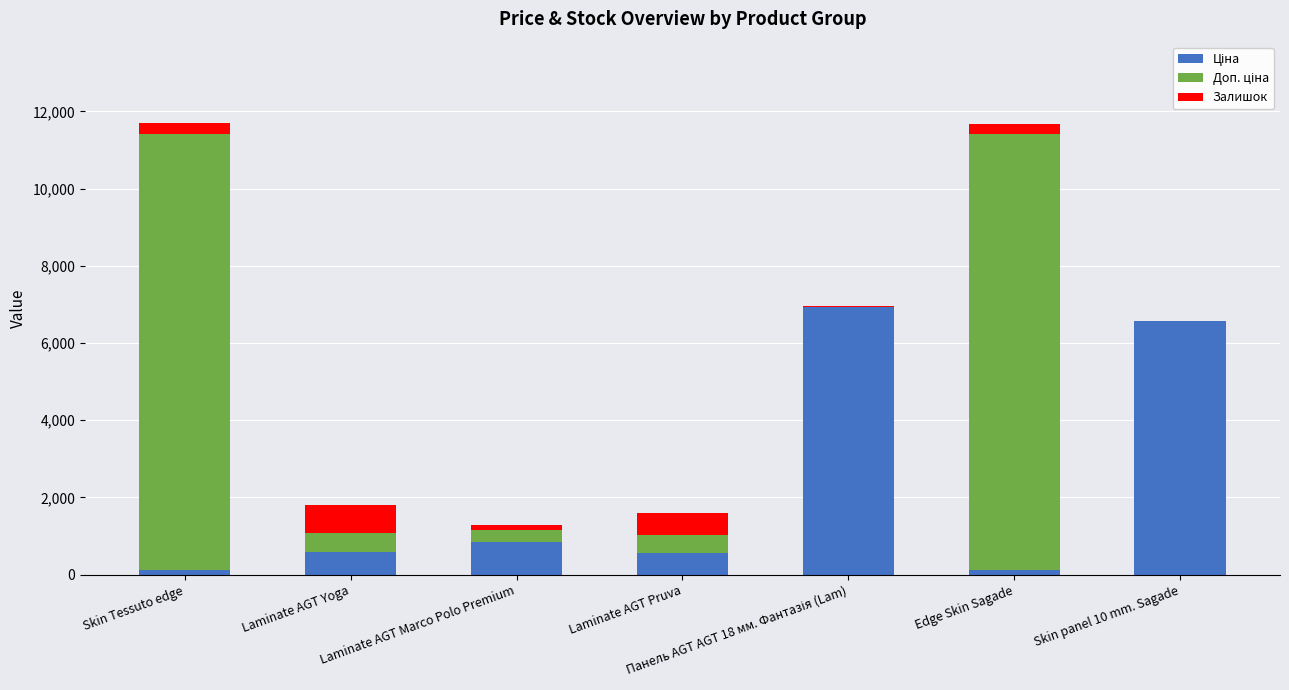

What is the total value across all series at Laminate AGT Yoga?

1817.7